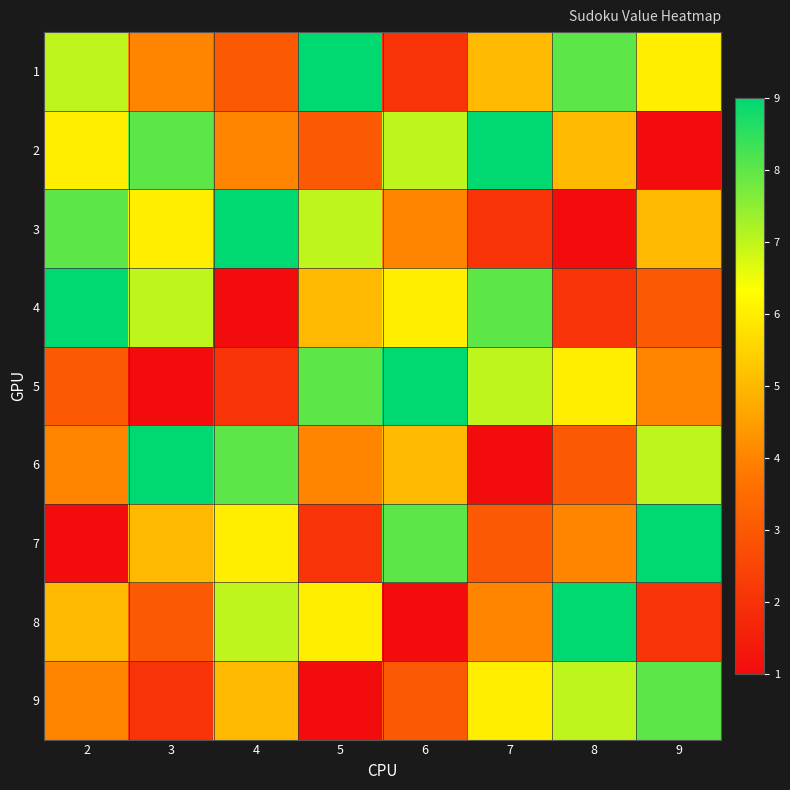

Which series has the largest total across all categories?

1